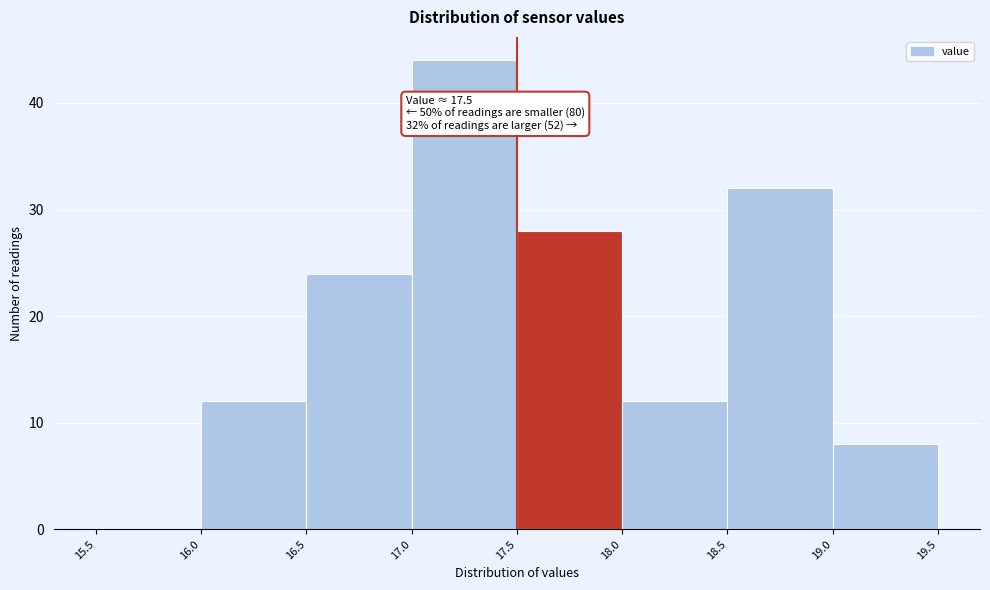

Which range on the x-axis has the tallest bar?

17.0 to 17.5